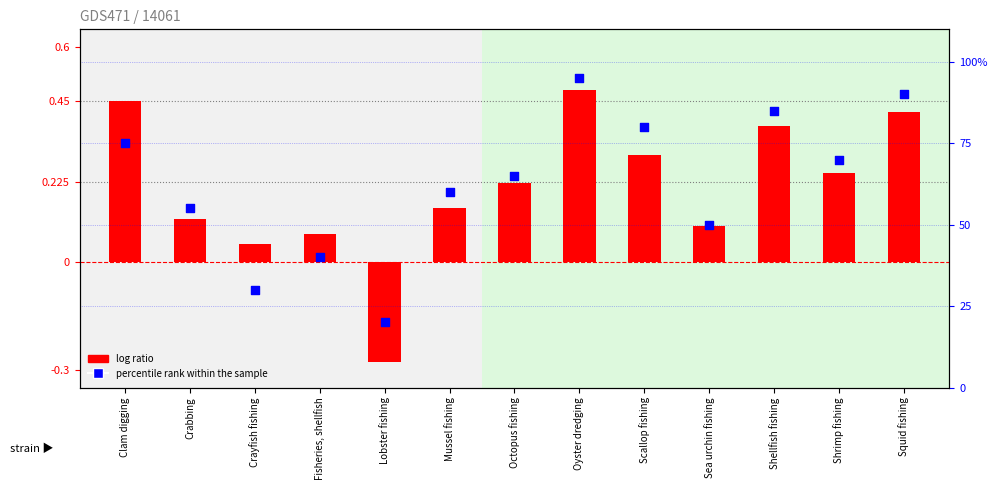

Is the value of log ratio at Fisheries, shellfish greater than the value of percentile rank within the sample at Crayfish fishing?

No